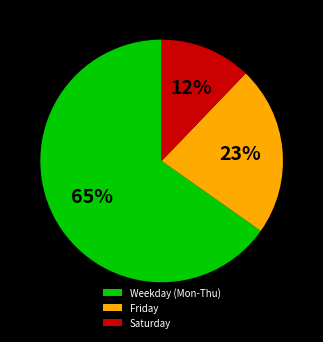

Count the number of slices in the pie.

3